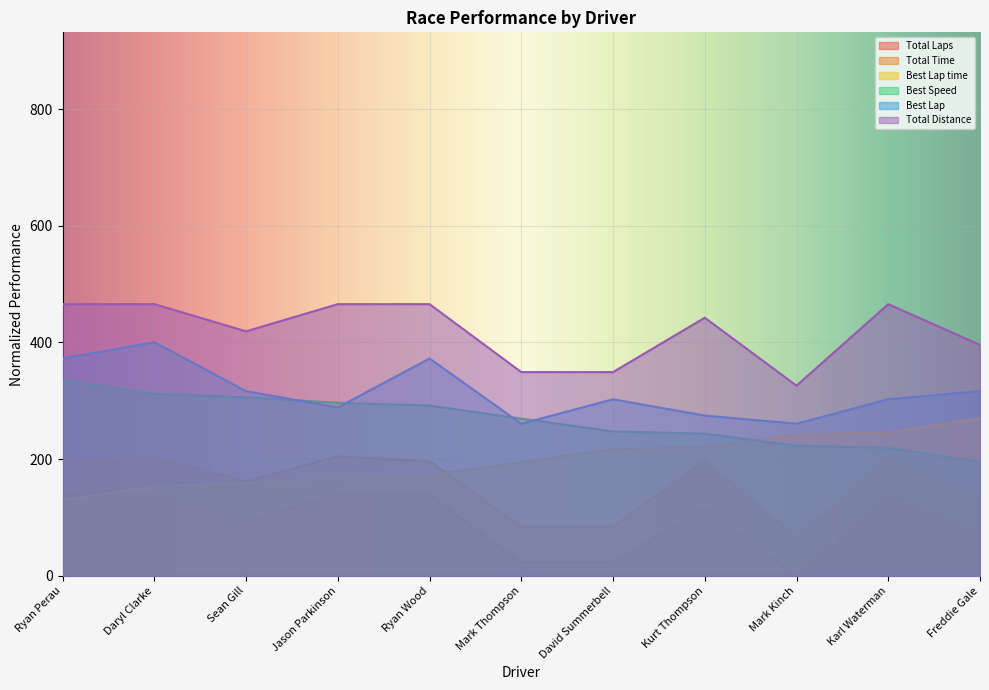

In Total Time, how many points are higher than both neighbors (excluding endpoints)?

4